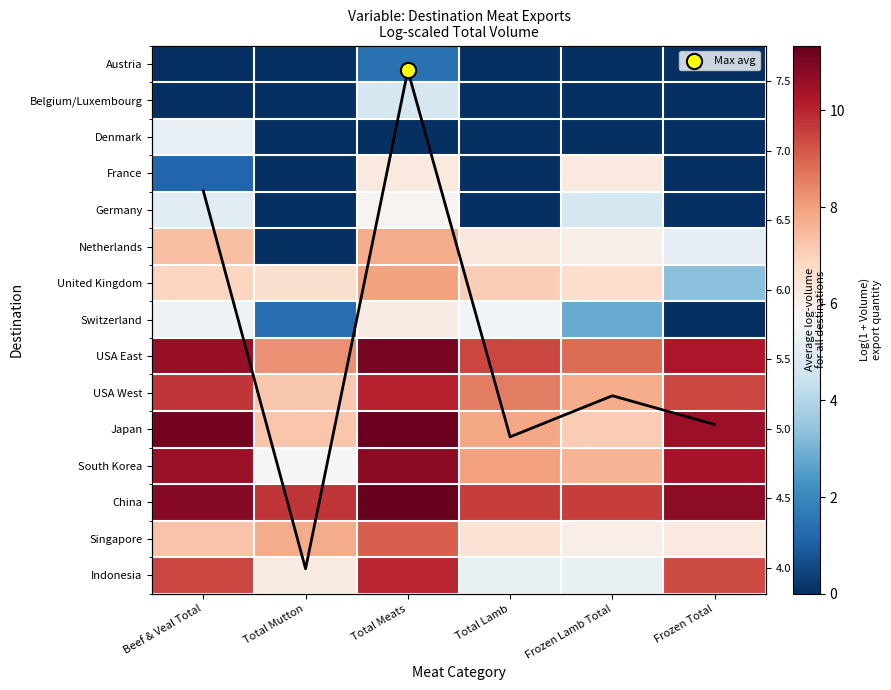

Which has a higher value, Total Lamb or Total Mutton?

Total Lamb